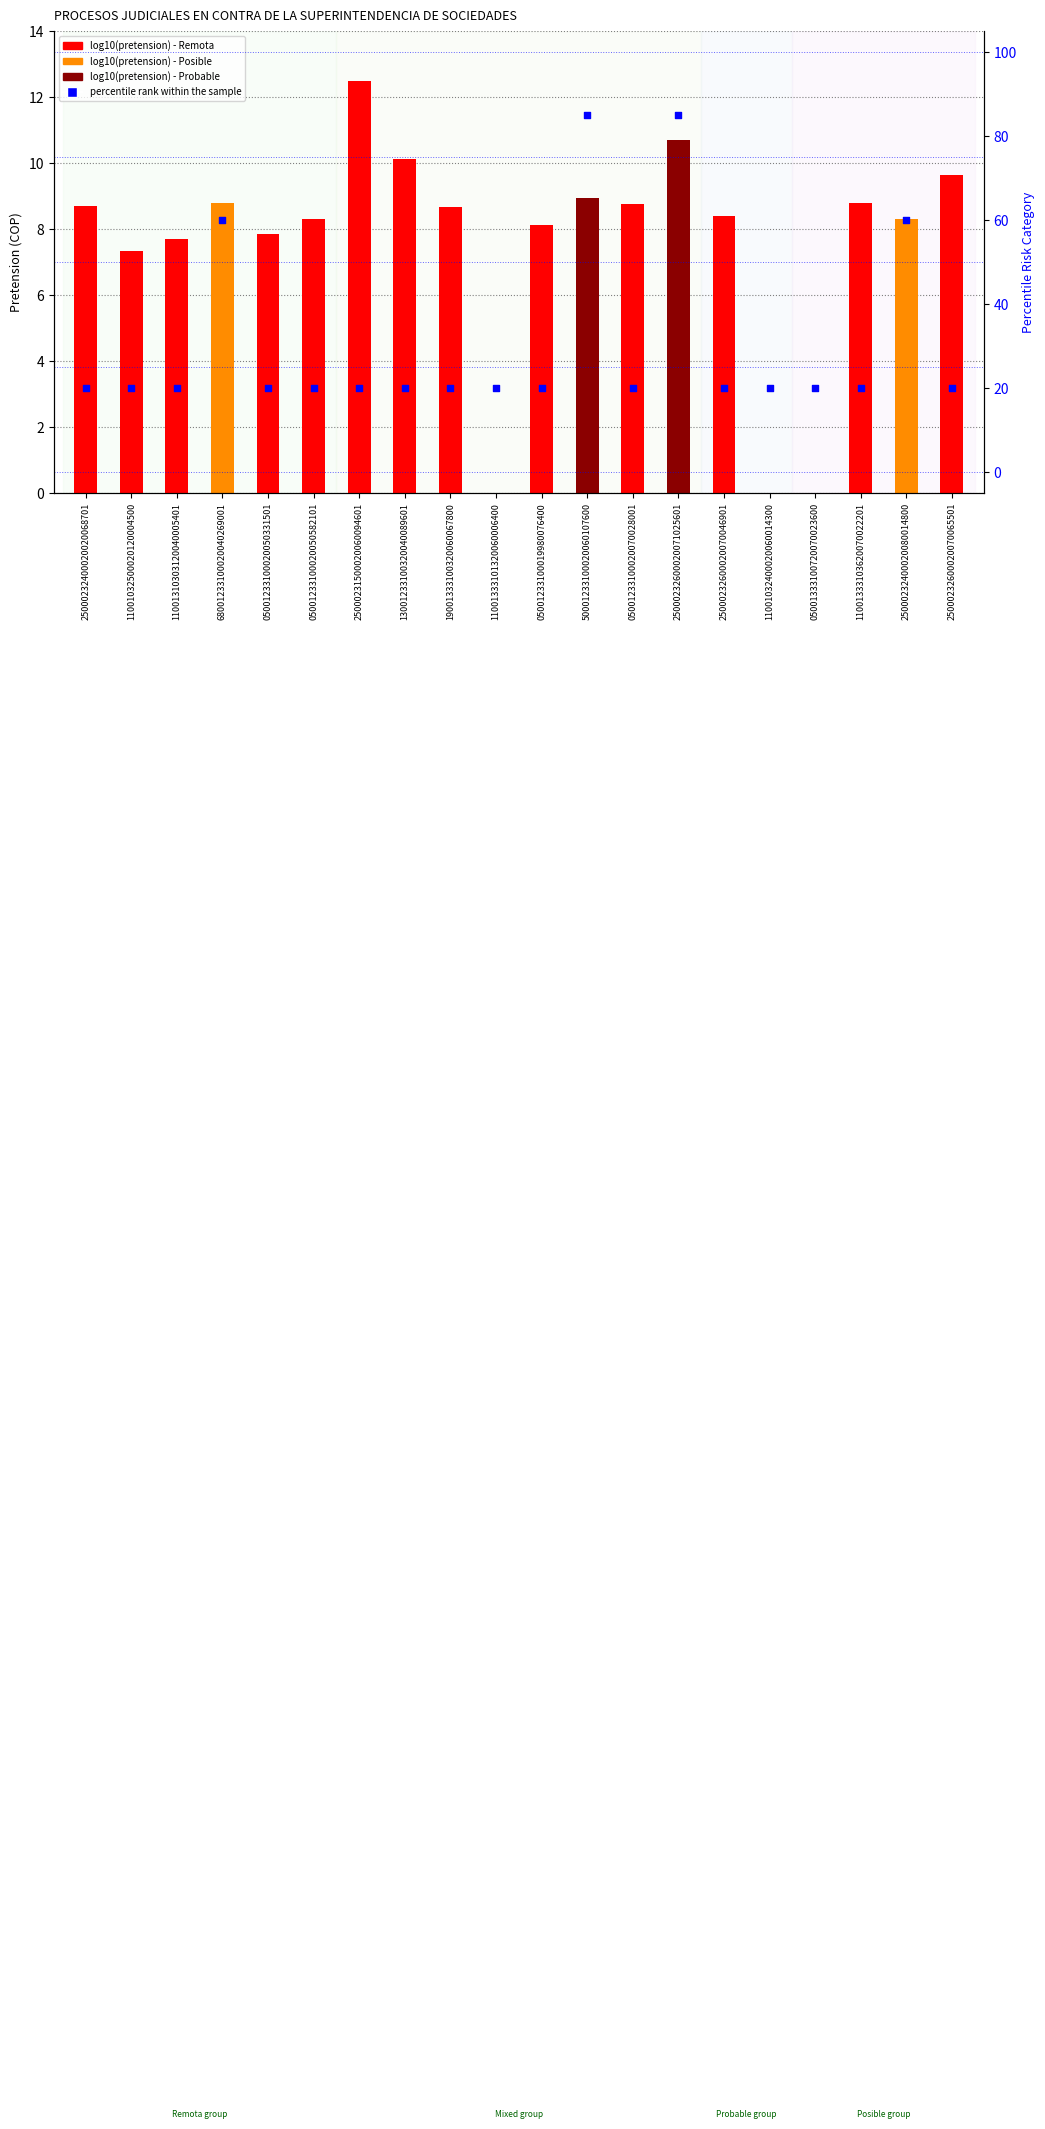

Which series contains the highest Y value?

percentile rank within sample